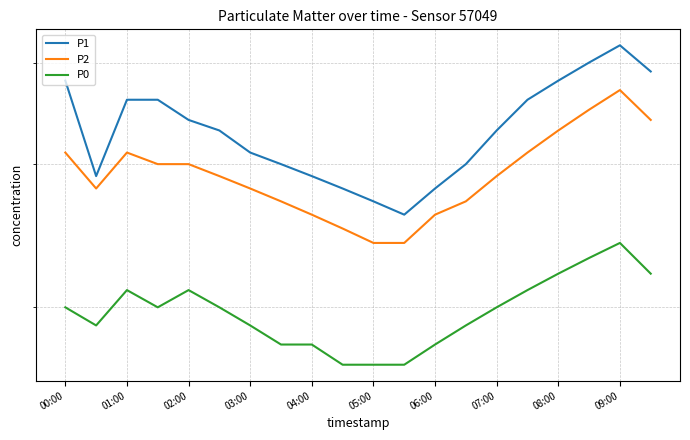

The P0 series shows 13 at 08:00. True or false?

False